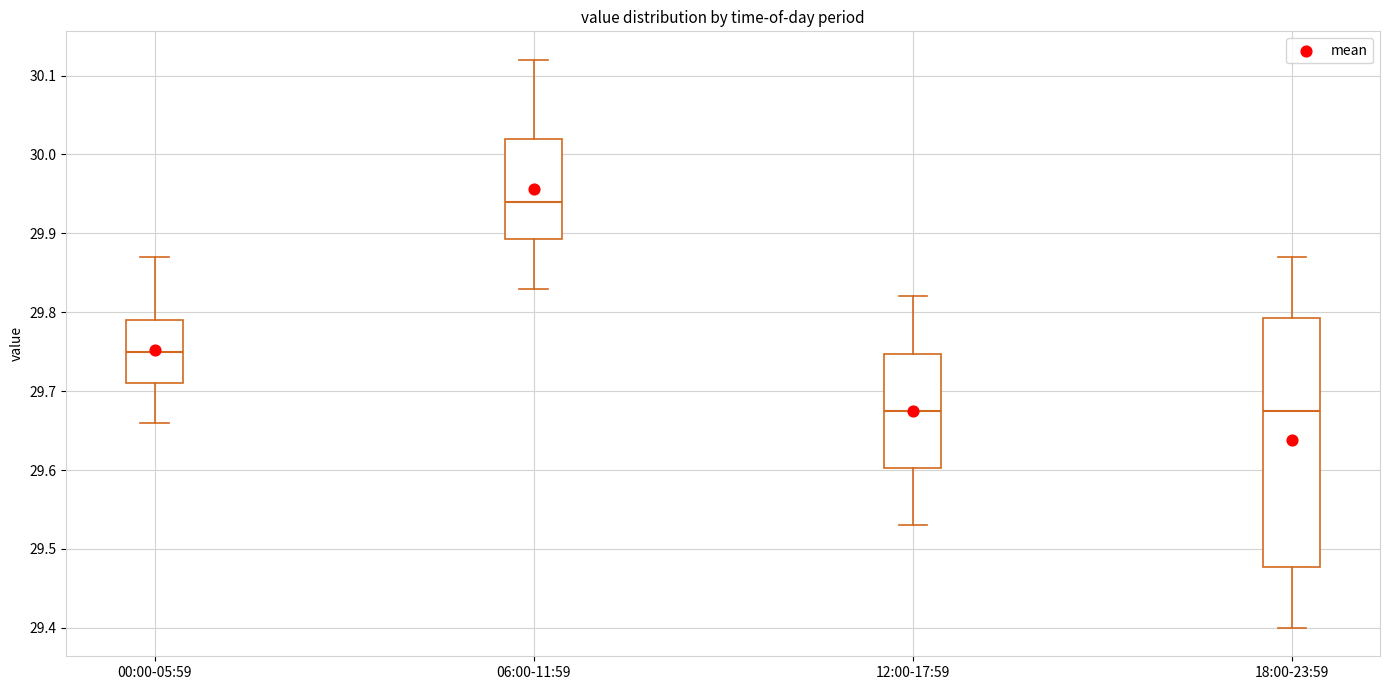

Comparing the boxes themselves (not the whiskers), which one is the tallest?

18:00-23:59